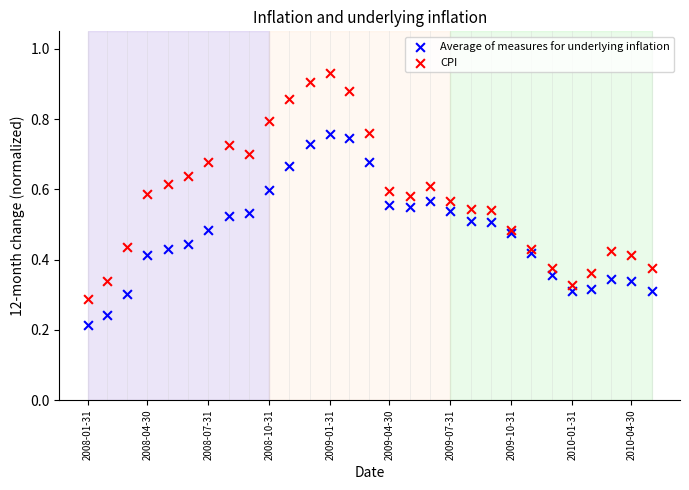

Across all data points, what is the range of X values (max minus min)?

851.0